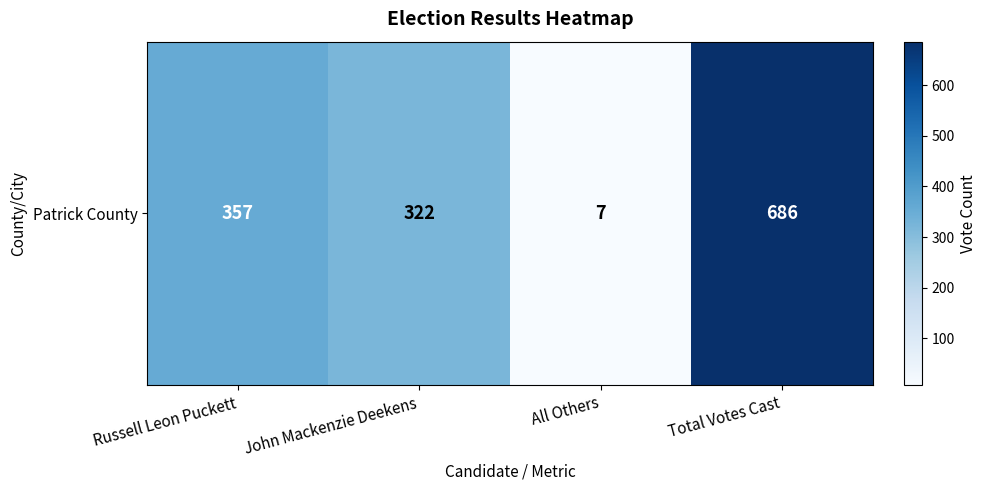

Reading left to right, extract all data points from this chart.

Russell Leon Puckett=357	John Mackenzie Deekens=322	All Others=7	Total Votes Cast=686